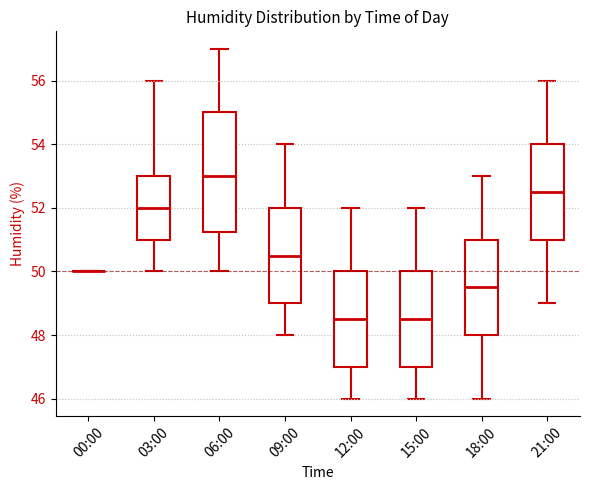

Reading left to right, transcribe this box plot: for each box, give where its median line is, the range the box spans, and where its two whiskers end, as read against the y-axis. The values are not printed on the chart, so give them approximately, as read against the axis.

00:00: box collapsed to a line at 50.0, whiskers 50.0 to 50.0
03:00: median 52.0, box 51.0 to 53.0, whiskers 50.0 to 56.0
06:00: median 53.0, box 51.2 to 55.0, whiskers 50.0 to 57.0
09:00: median 50.6, box 49.0 to 52.0, whiskers 48.0 to 54.0
12:00: median 48.6, box 47.0 to 50.0, whiskers 46.0 to 52.0
15:00: median 48.6, box 47.0 to 50.0, whiskers 46.0 to 52.0
18:00: median 49.6, box 48.0 to 51.0, whiskers 46.0 to 53.0
21:00: median 52.6, box 51.0 to 54.0, whiskers 49.0 to 56.0